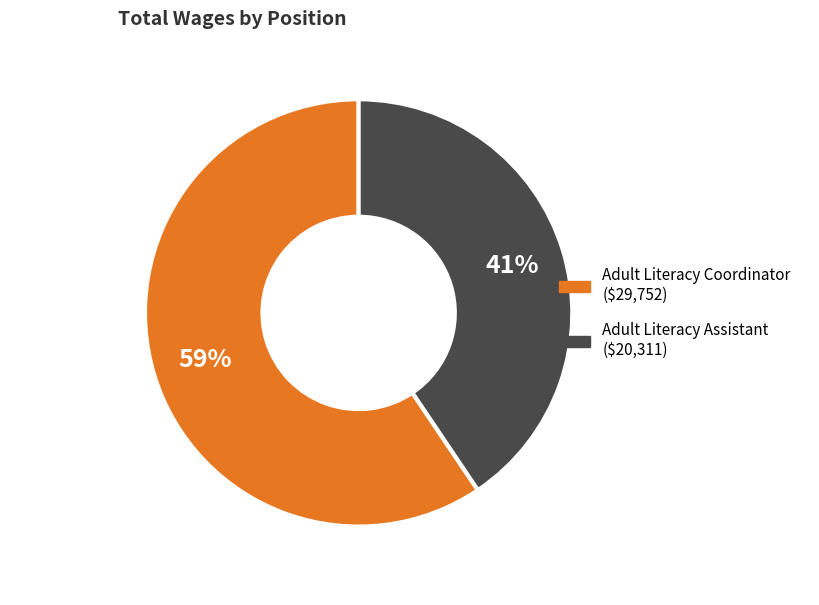

What percentage is the Adult Literacy Assistant slice, to the nearest percent?

41%